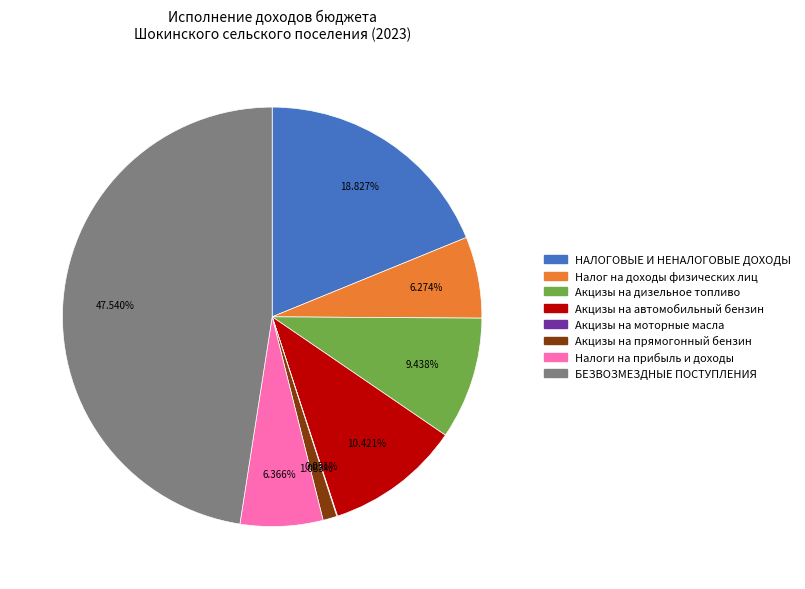

Do НАЛОГОВЫЕ И НЕНАЛОГОВЫЕ ДОХОДЫ and БЕЗВОЗМЕЗДНЫЕ ПОСТУПЛЕНИЯ together represent more than half of the pie?

Yes